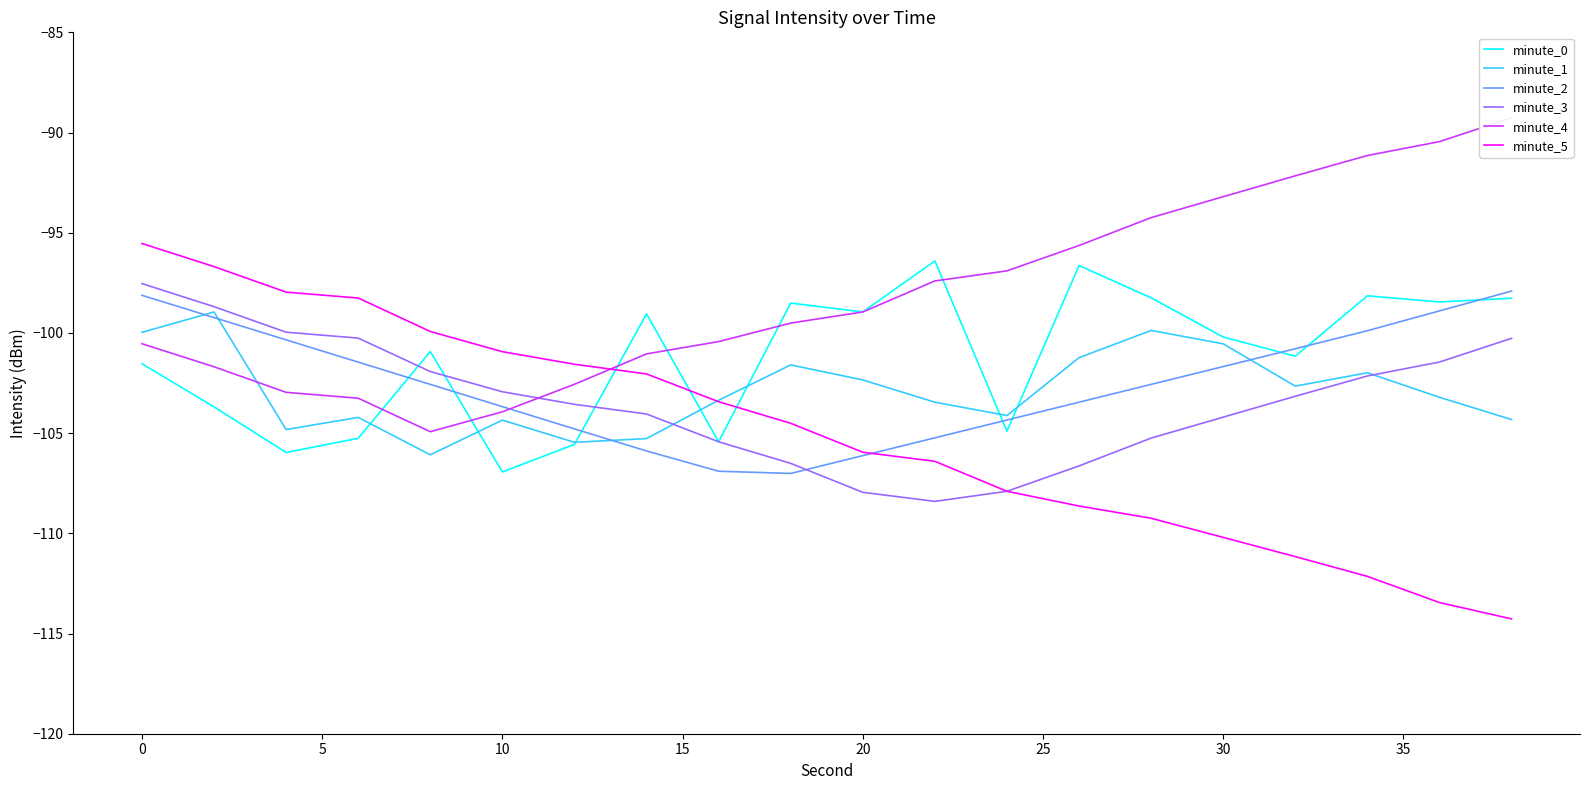

How many intersections are there between minute_0 and minute_5?

3